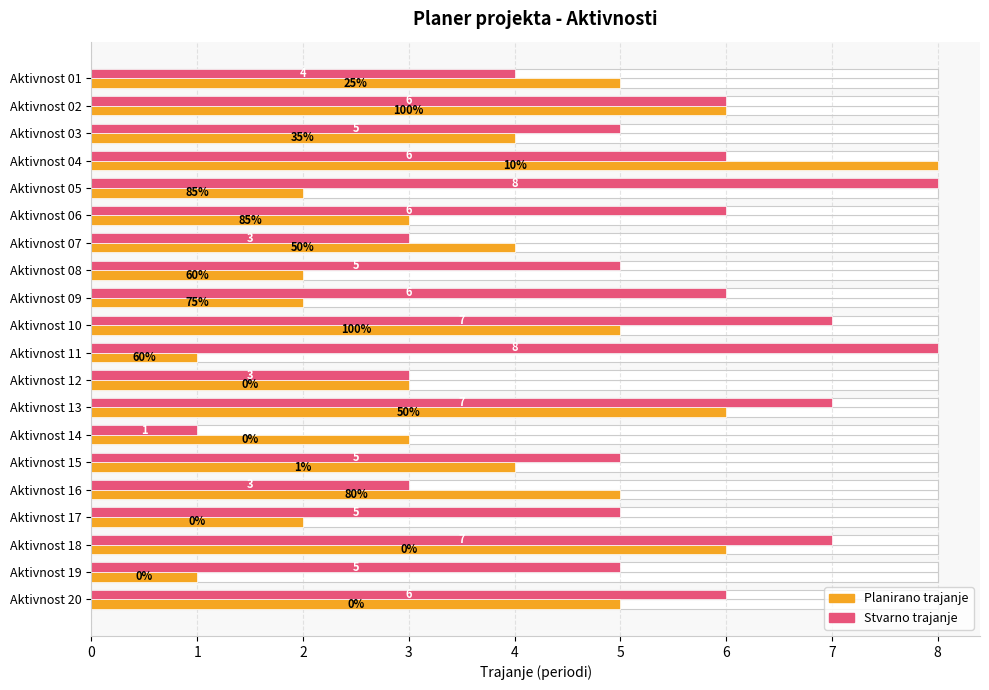

Count the Planirano trajanje values in the range 2 to 5.

14